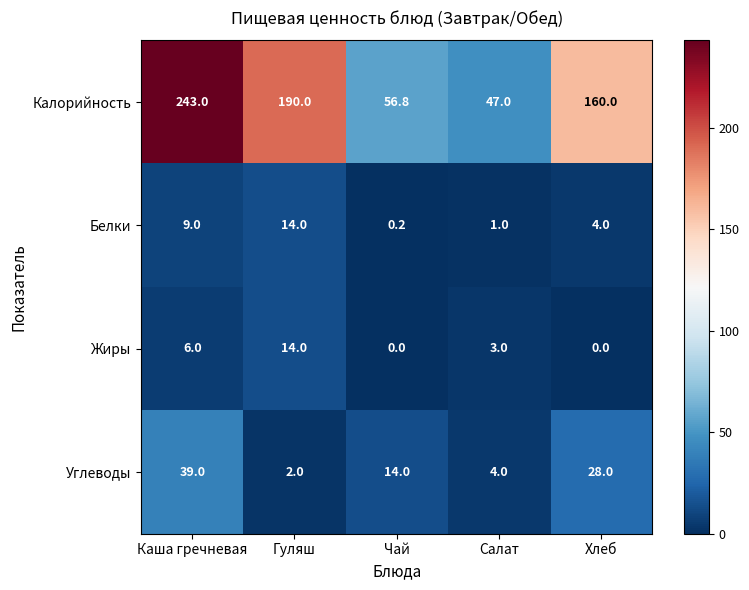

How many series are shown in this chart?

4